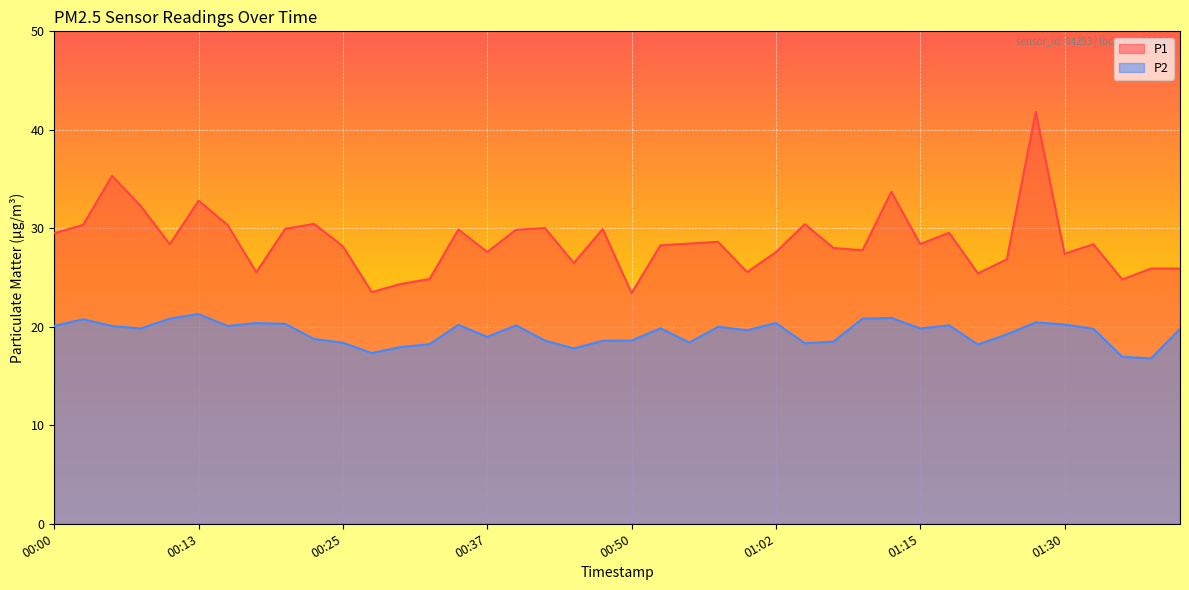

List the series in order of their overall mean, lowest first.

P2, P1